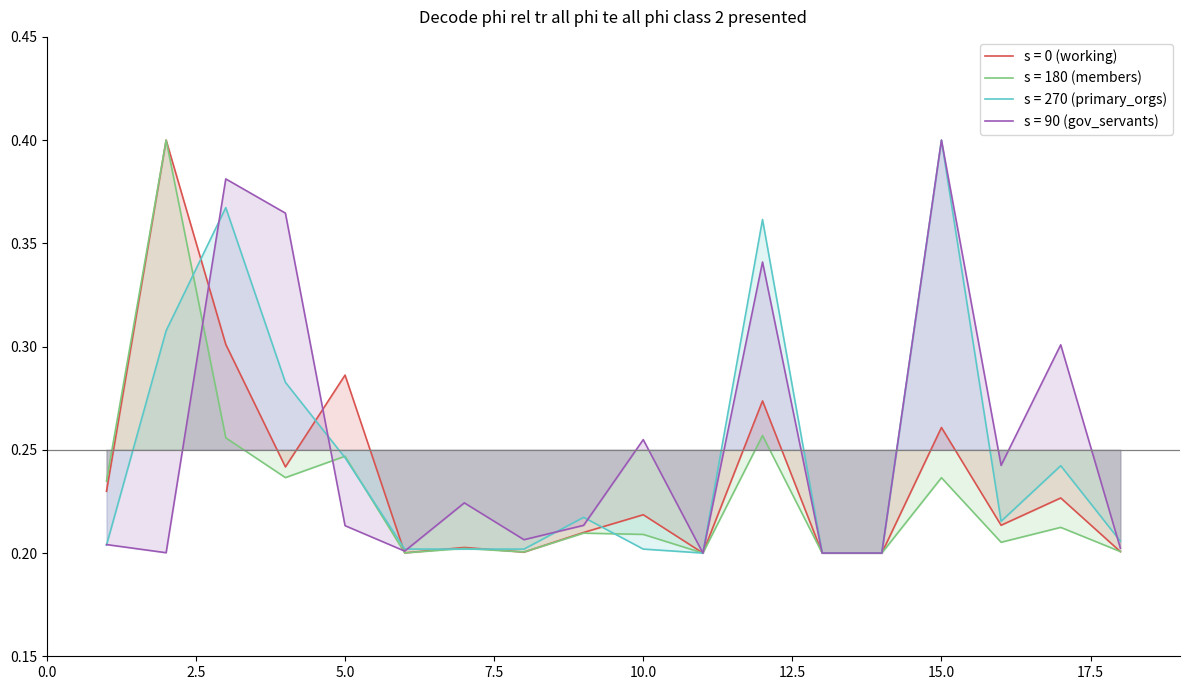

Is this an area chart (filled region under the line)?

No